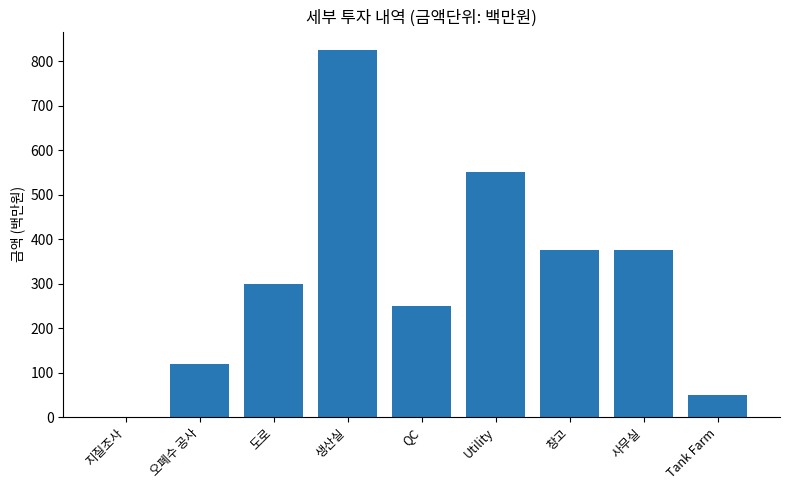

What is the average value?

316.3